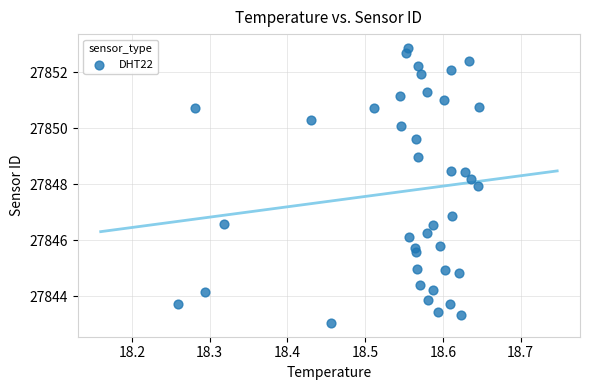

What is the range of Y values (max minus min)?

9.8